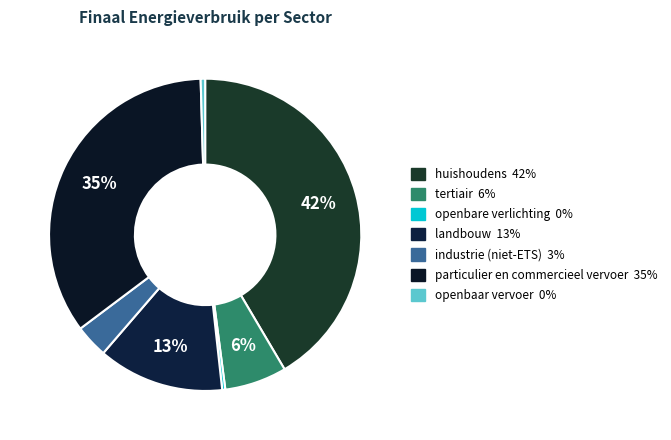

Do landbouw and huishoudens together represent more than half of the pie?

Yes